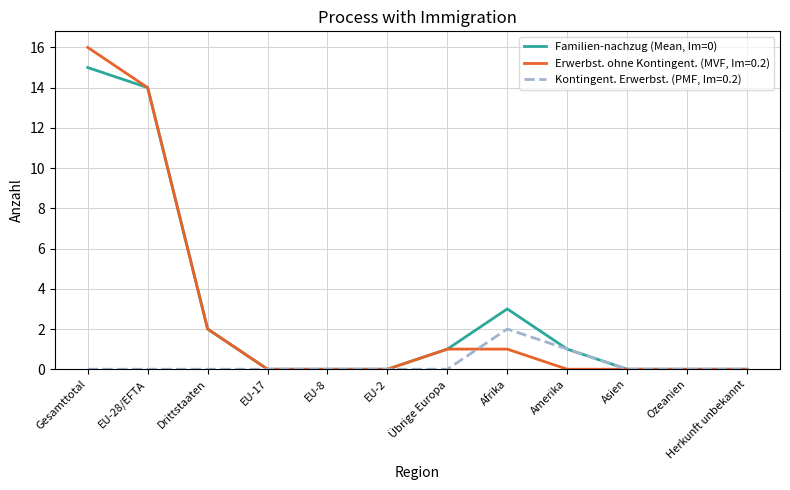

At which category is the sum across all series the highest?

Gesamttotal